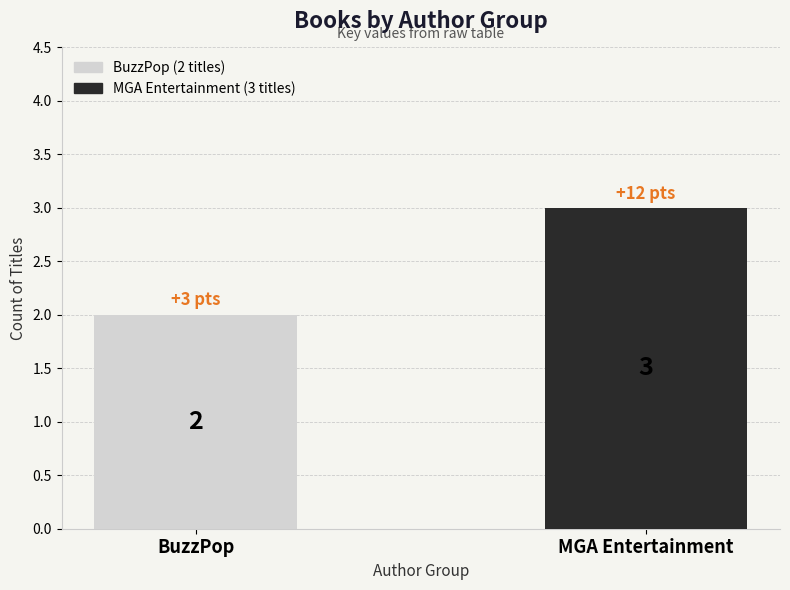

Reading right to left, extract all data points from this chart.

MGA Entertainment=3	BuzzPop=2